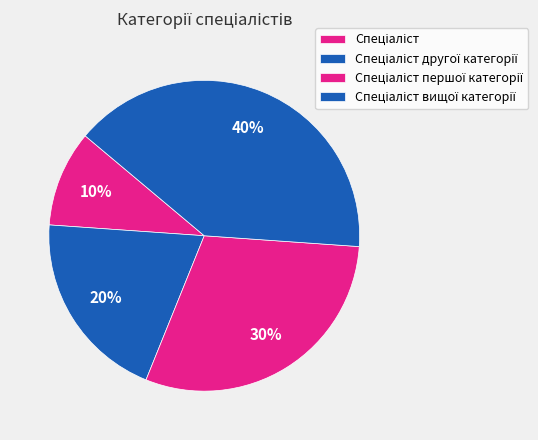

Does Спеціаліст account for over 50% of the chart?

No